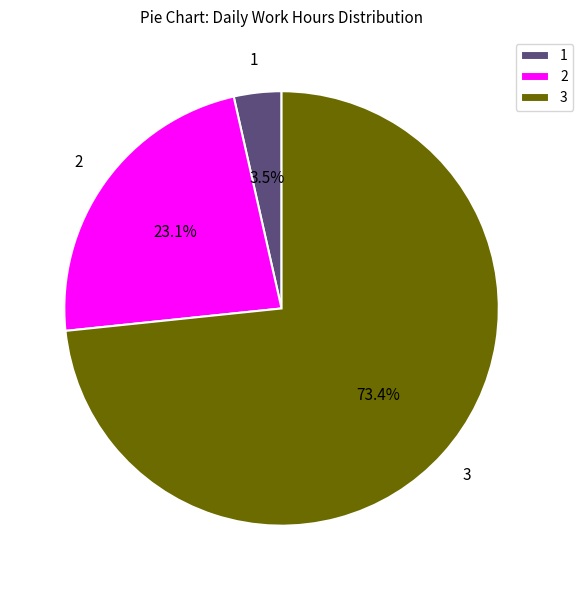

What is the largest slice in the pie chart?

3